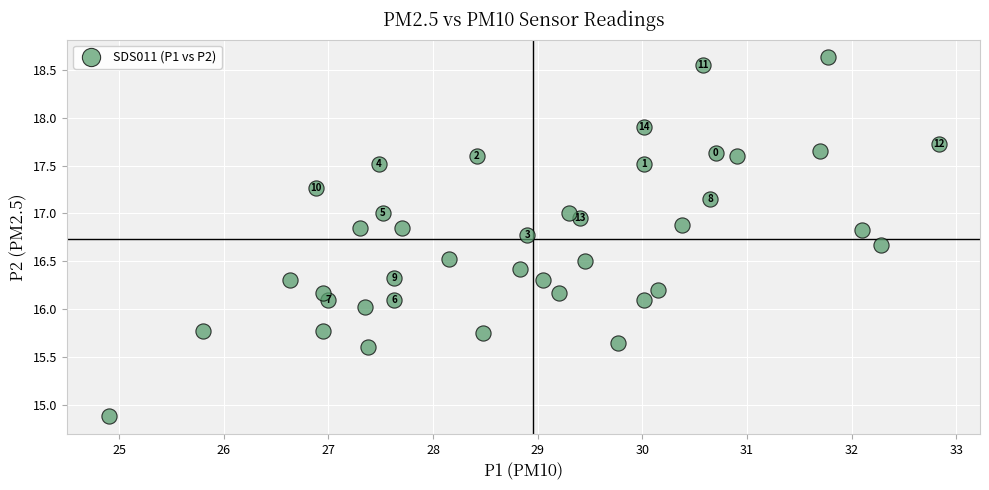

What is the range of X values (max minus min)?

7.9